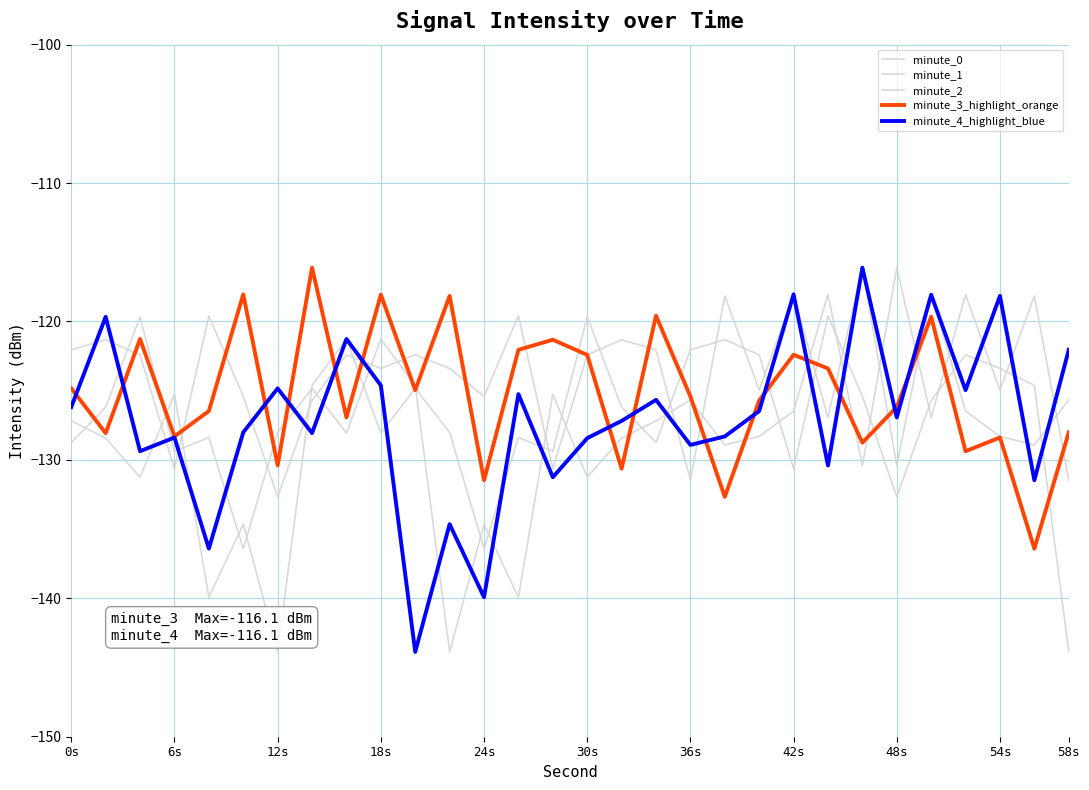

Does the chart display data point markers on the line(s)?

No